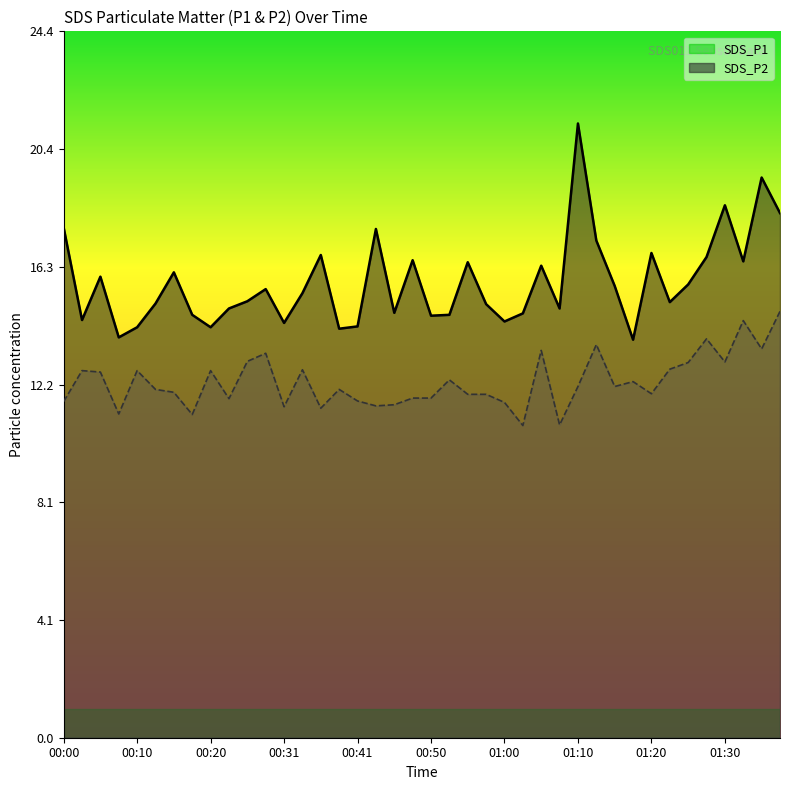

Which has a higher value, 01:35 or 00:03?

01:35